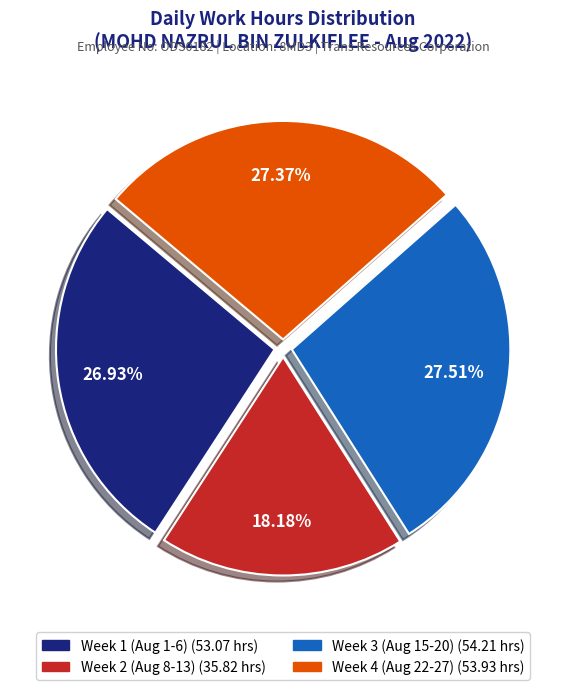

Is there a majority slice in this chart?

No